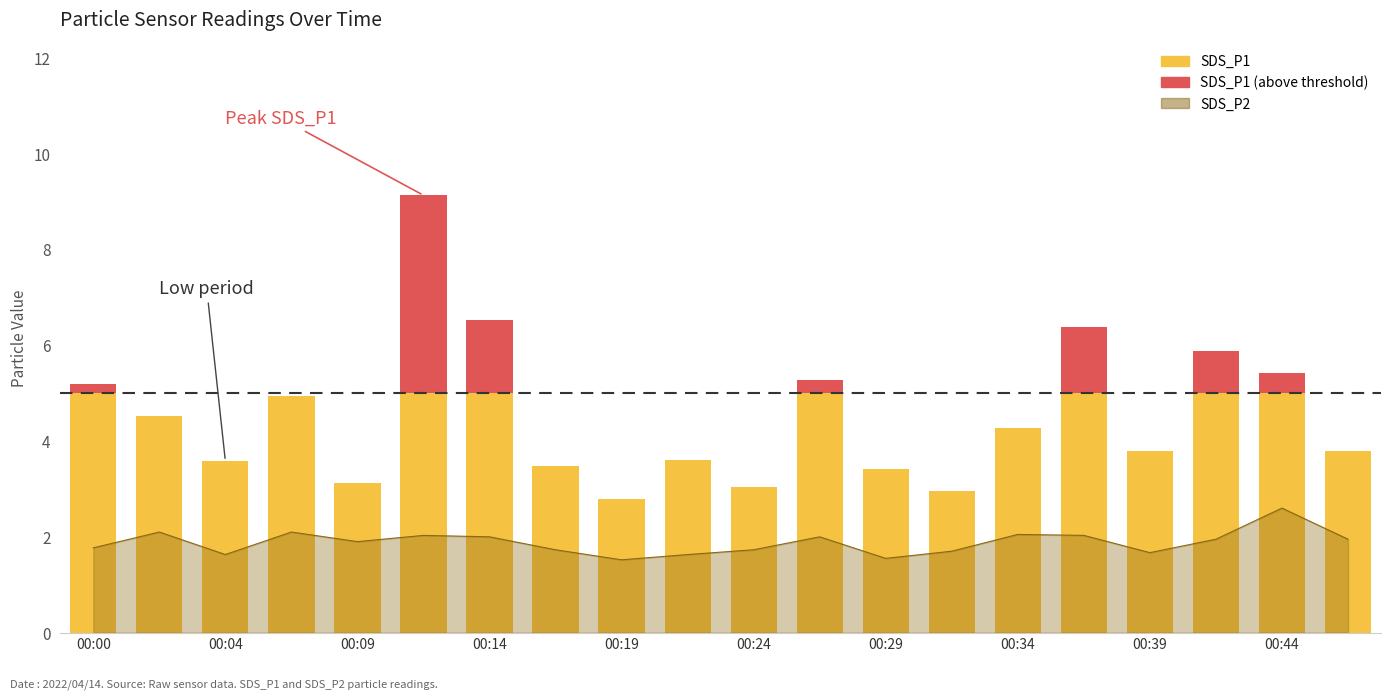

True or false: the data shows 1.7 at 00:44.

False